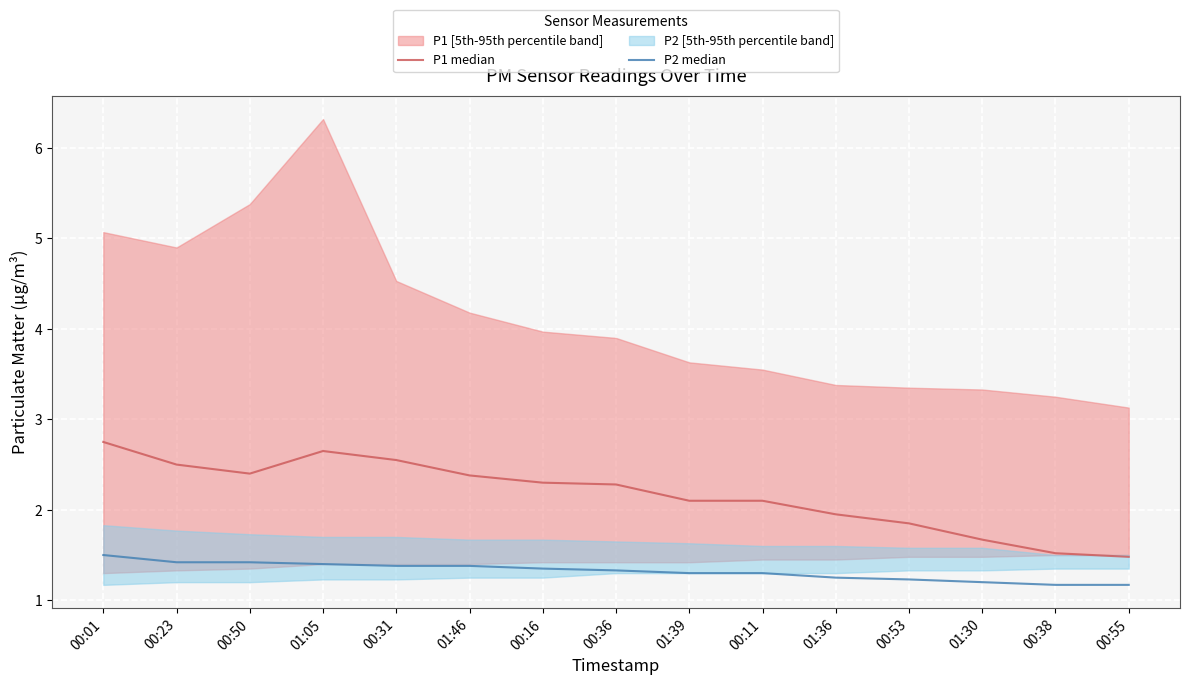

The value of P2 median at 00:16 is 0.8. True or false?

False